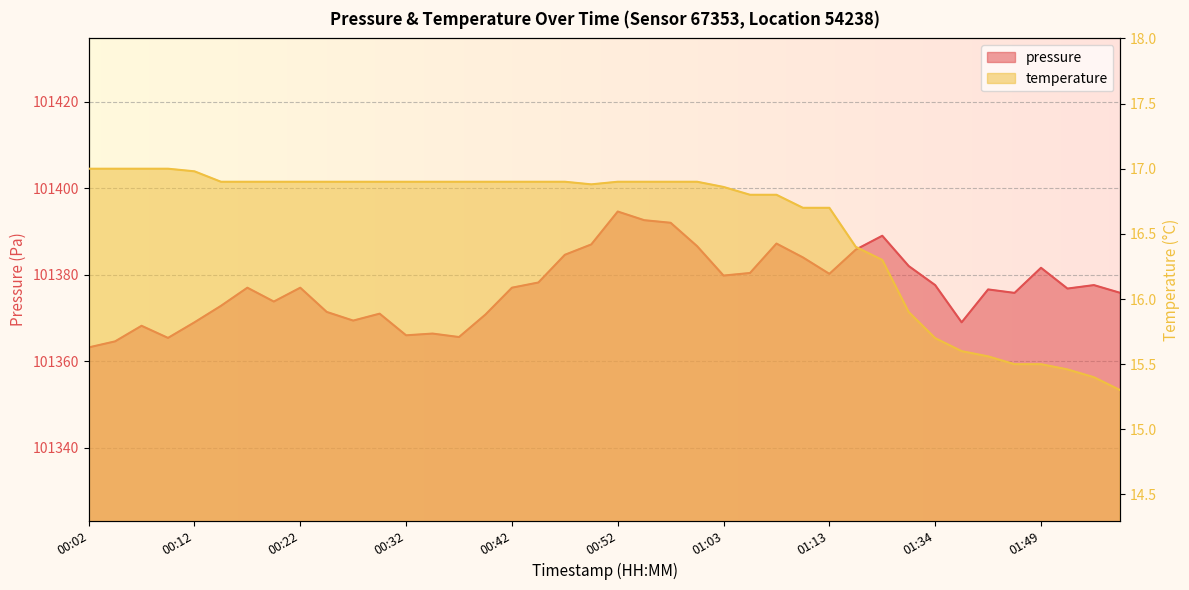

What are all the series names shown in the legend?

pressure, temperature